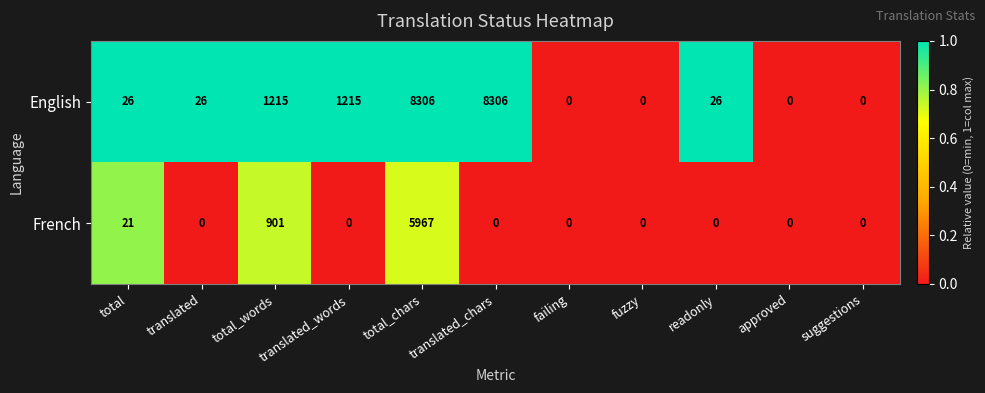

At which label is French closest to 2983?

total_words